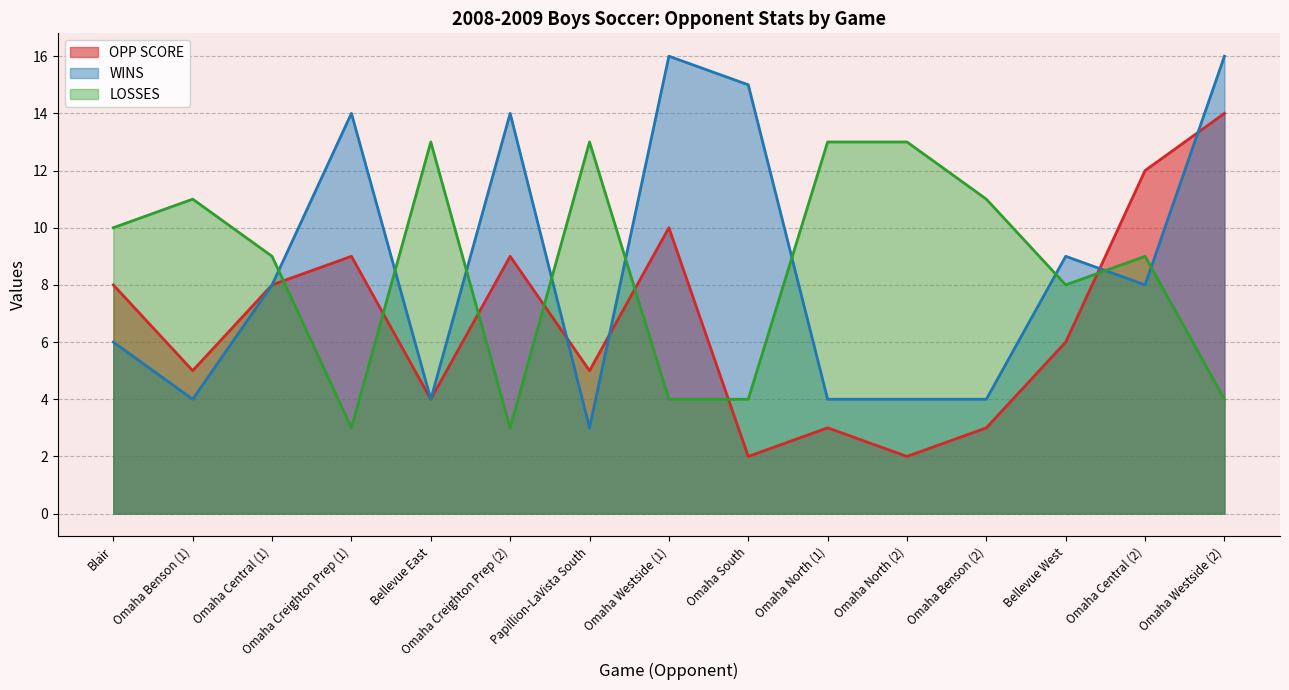

At which label does LOSSES reach its minimum?

Omaha Creighton Prep (1)